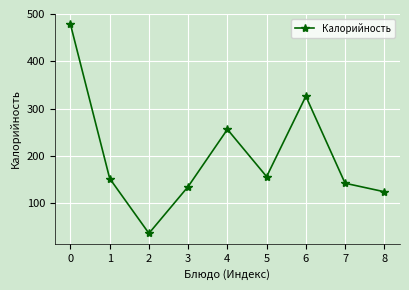

What is the maximum value shown in the chart?

478